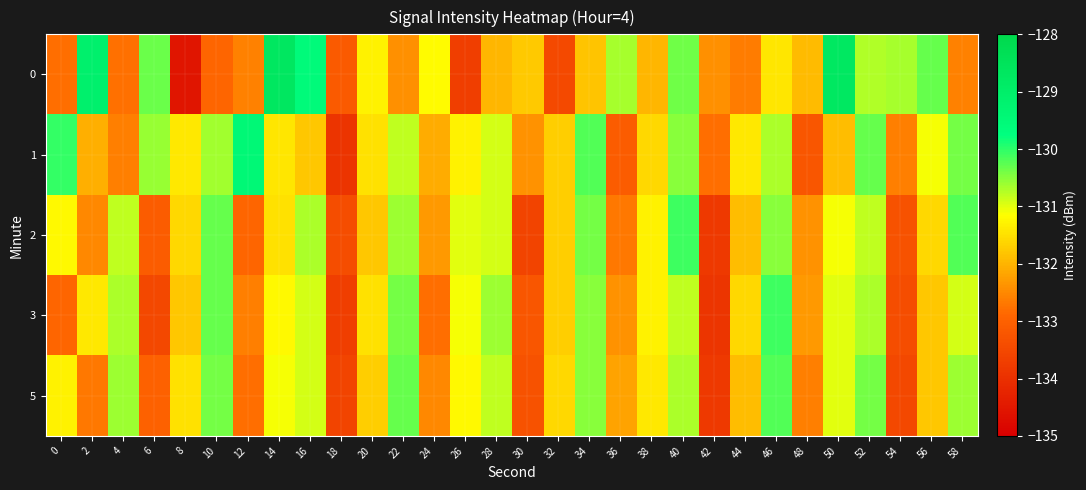

List the series in order of their peak value, highest first.

0, 1, 2, 3, 5